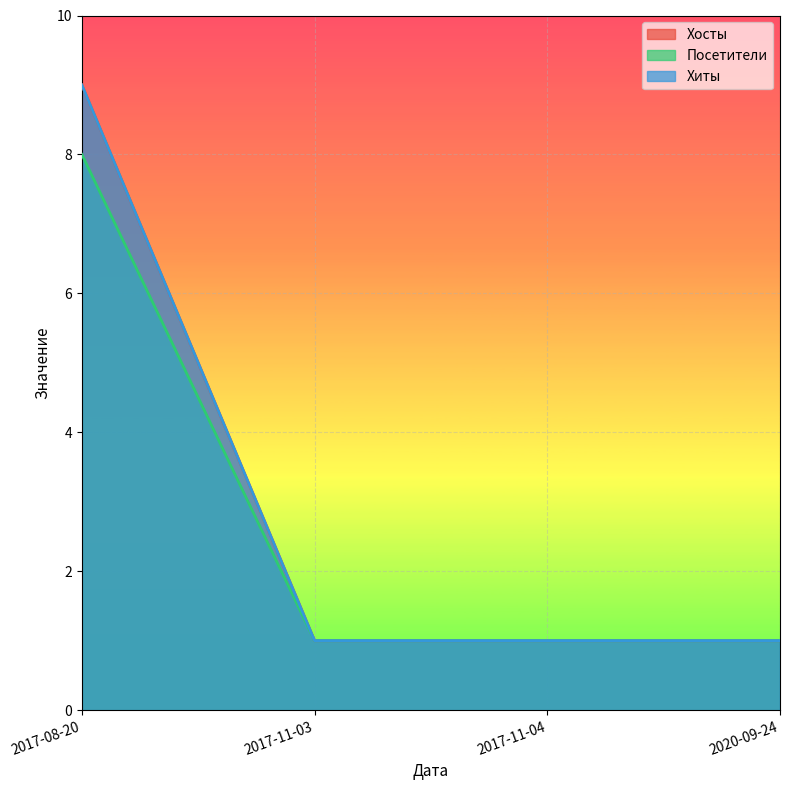

The Хиты series shows 1 at 2017-11-03. True or false?

True